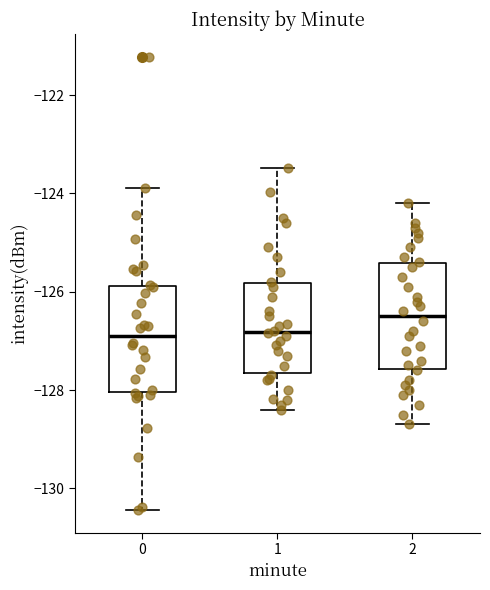

Reading left to right, transcribe this box plot: for each box, give where its median line is, the range the box spans, and where its two whiskers end, as read against the y-axis. The values are not printed on the chart, so give them approximately, as read against the axis.

0: median -126.8, box -128.0 to -125.8, whiskers -130.4 to -123.8
1: median -126.8, box -127.6 to -125.8, whiskers -128.4 to -123.4
2: median -126.4, box -127.6 to -125.4, whiskers -128.6 to -124.2